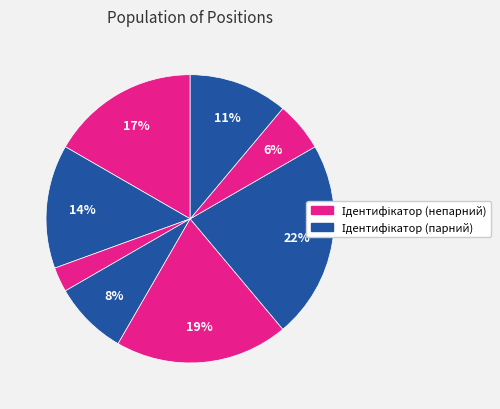

Count the number of slices in the pie.

8